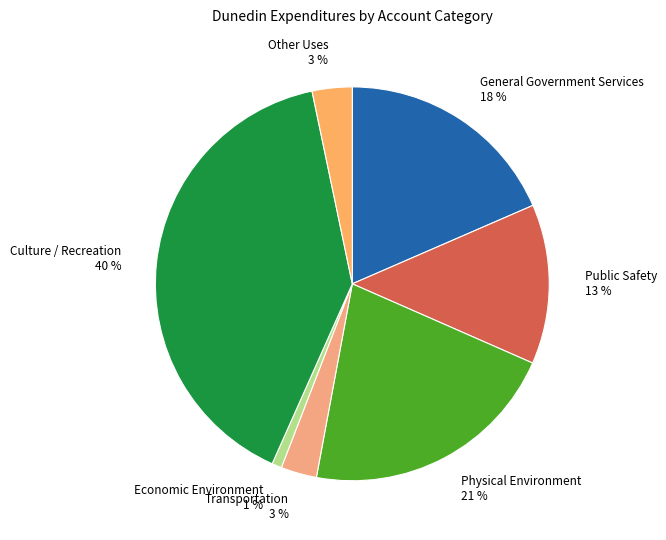

To the nearest percent, what is the average slice percentage?

14%